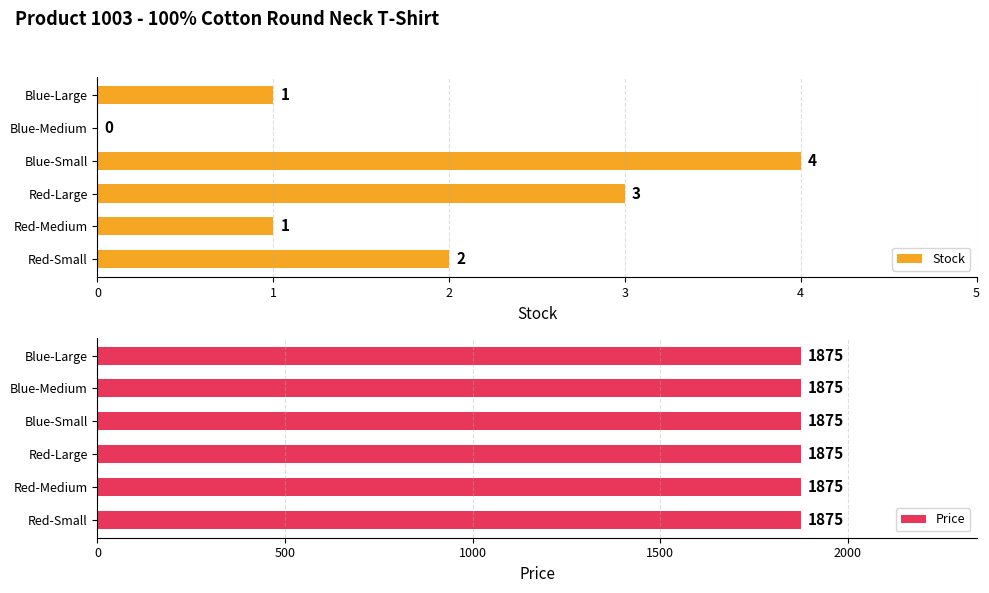

Which category has the highest value in the Stock series?

Blue-Small